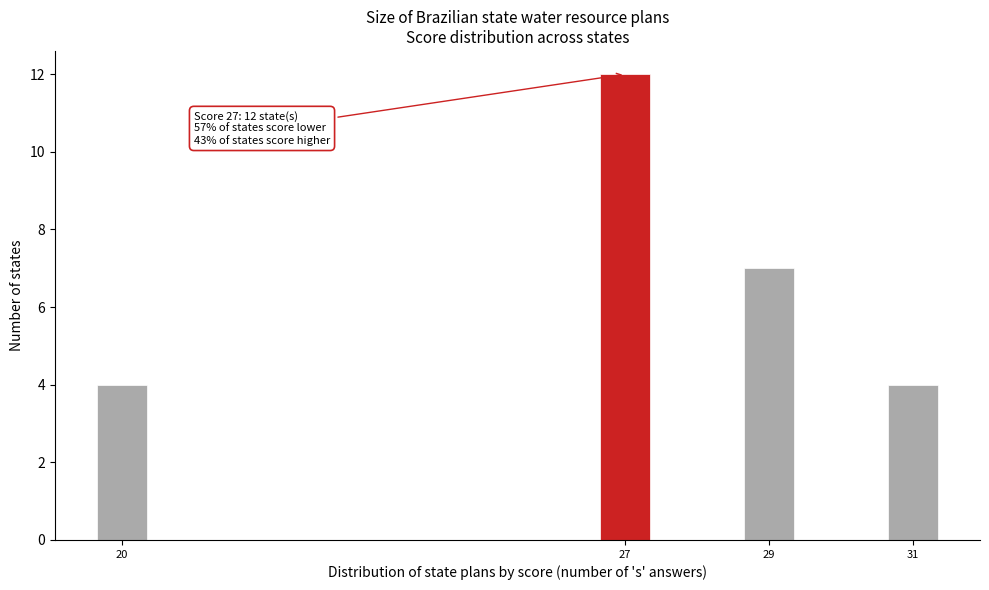

Reading left to right, what are all the values shown in this chart?

4	12	7	4